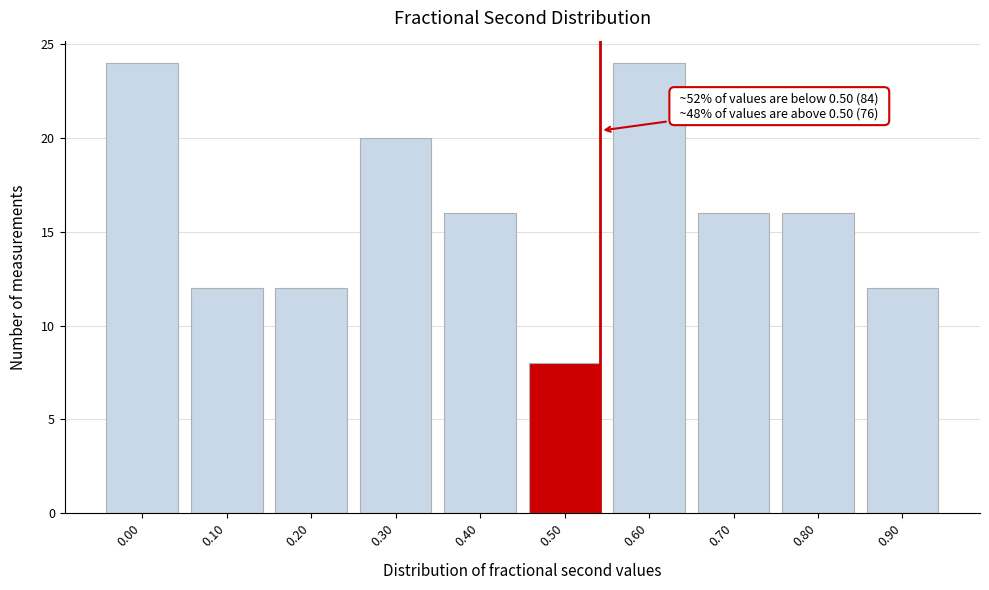

Reading left to right, extract all data points from this chart.

24	12	12	20	16	8	24	16	16	12